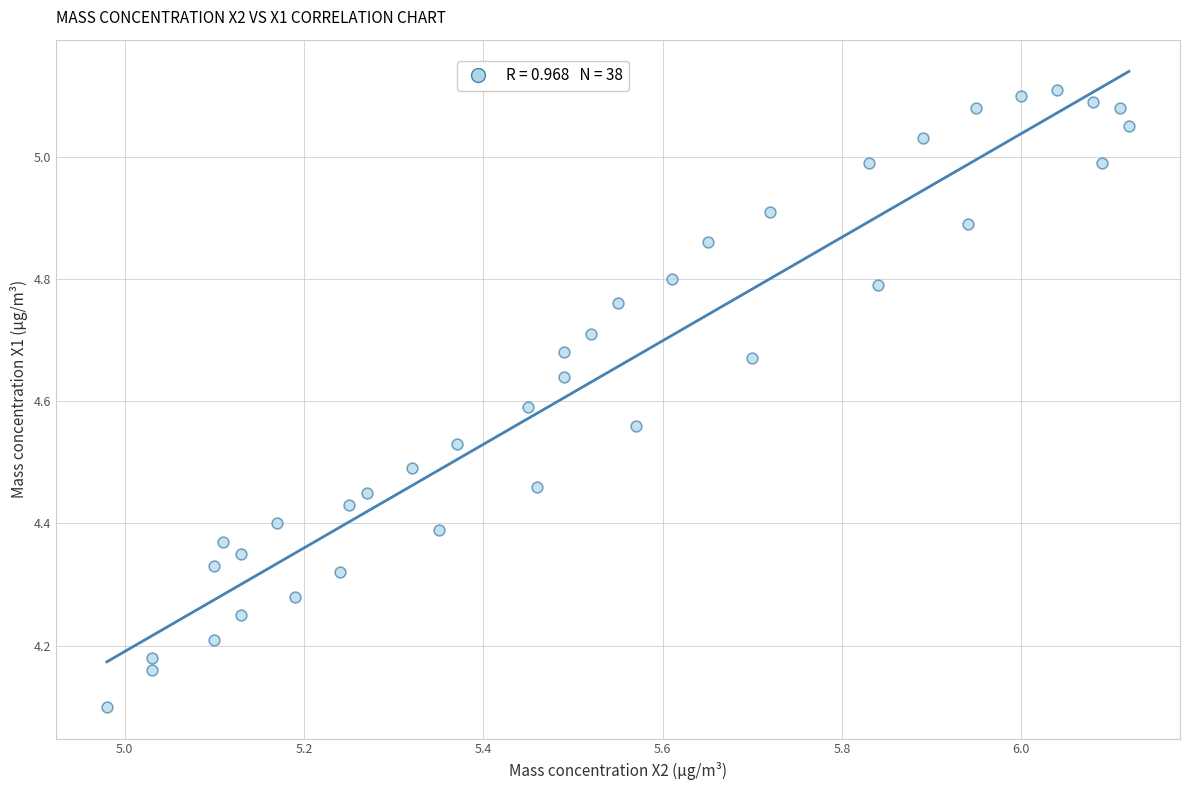

What is the range of Y values (max minus min)?

1.0